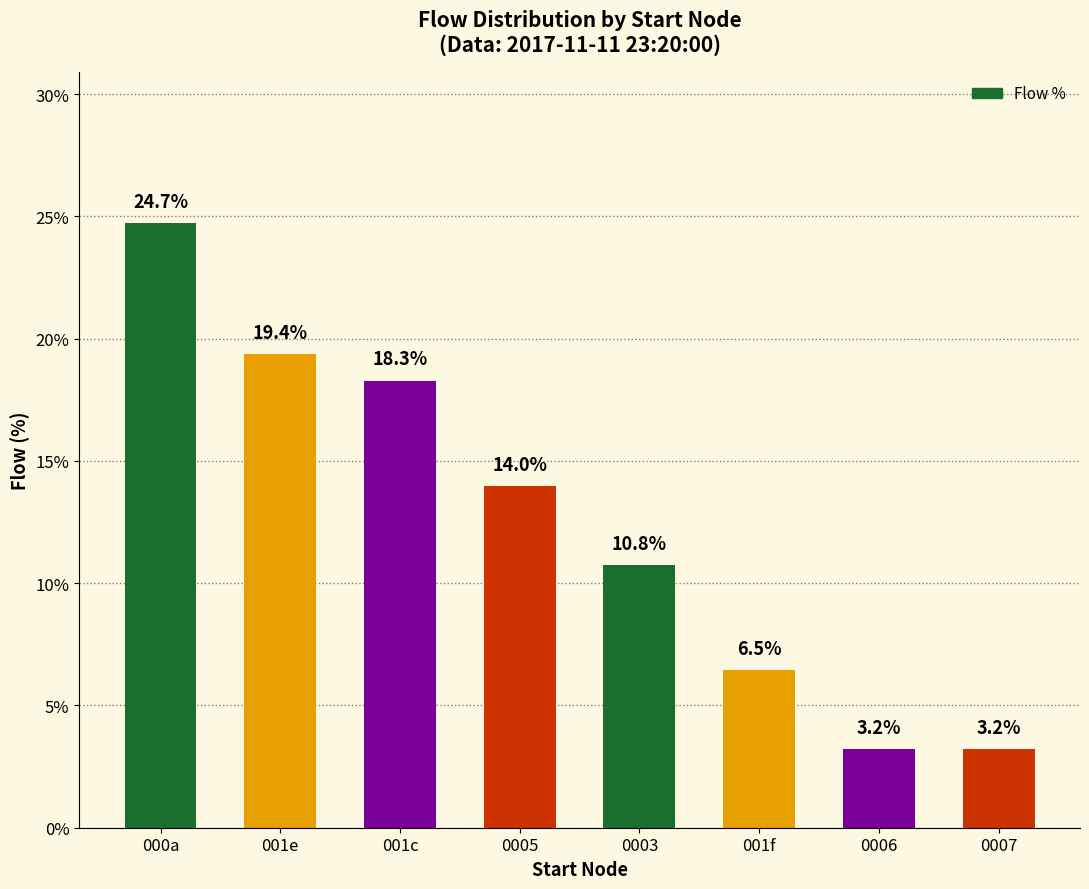

What is the difference between the maximum and minimum values?

21.5